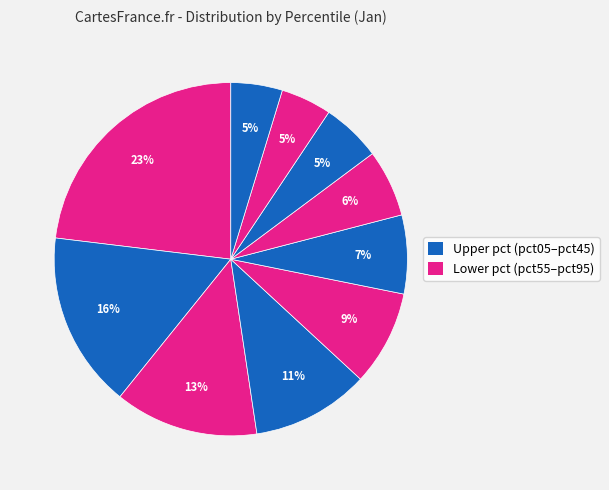

How many slices are in this pie chart?

10